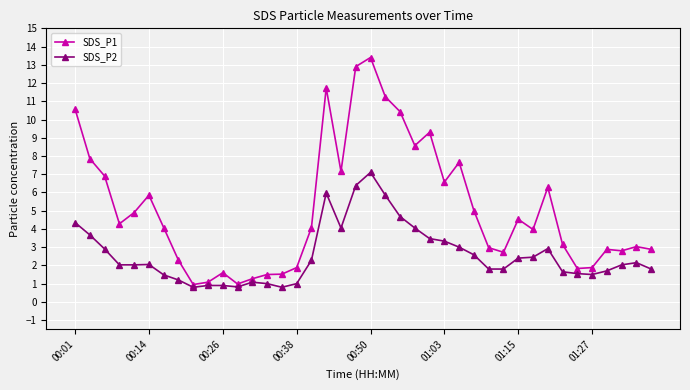

What is the value of the SDS_P1 point at the 25th from the left?

9.3